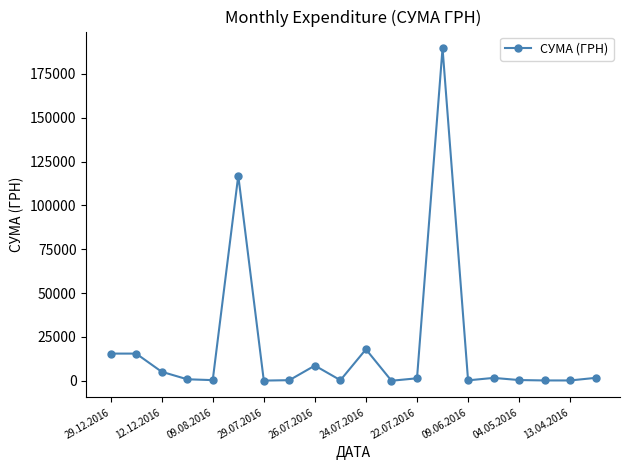

Does the chart have visible grid lines?

No